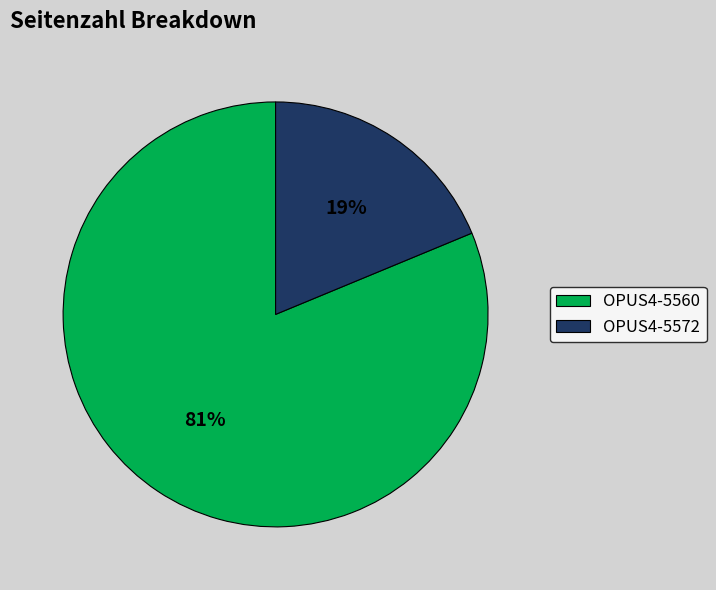

Rank the categories by value from highest to lowest.

OPUS4-5560, OPUS4-5572